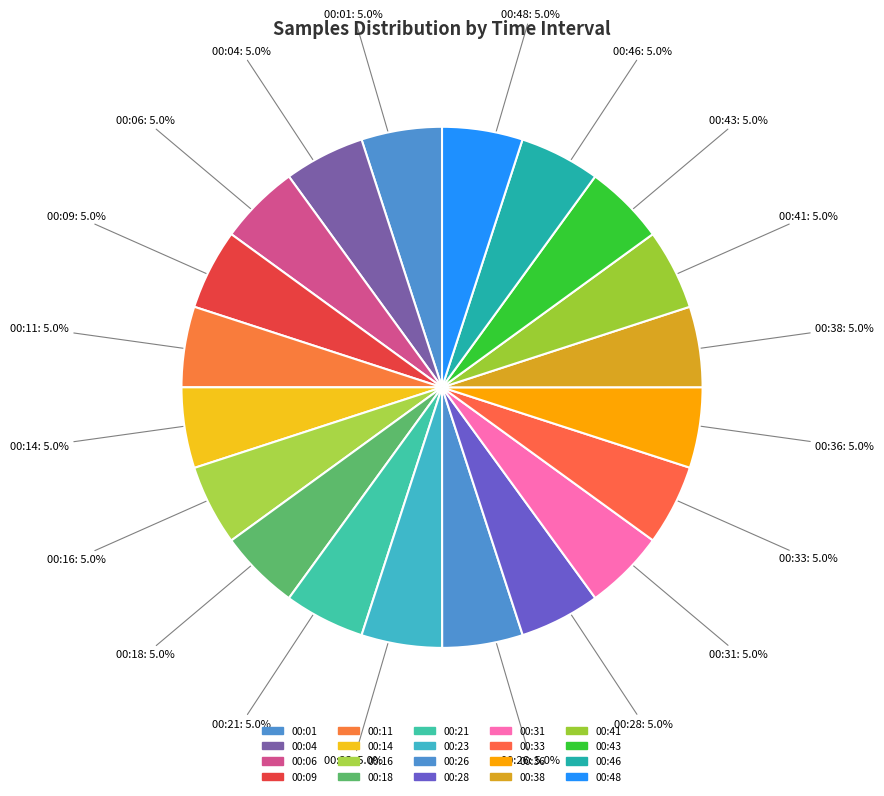

What portion of the pie excludes 00:04?

95.0%